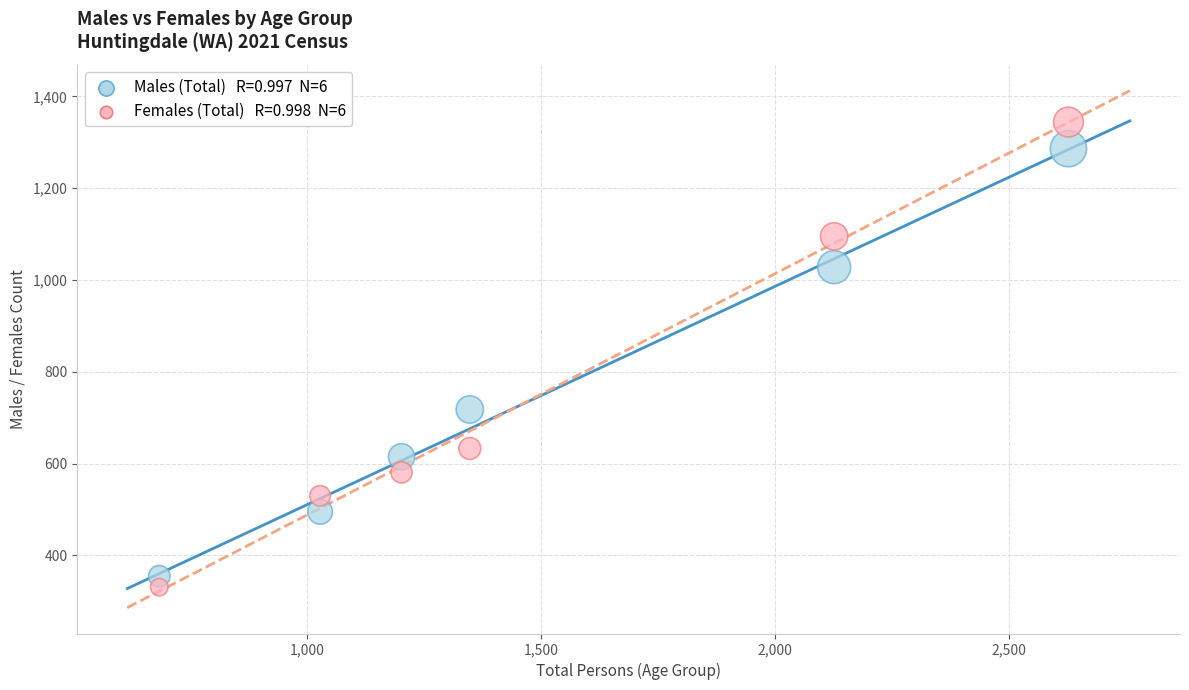

Across all series, what Y value is closest to 837?

718